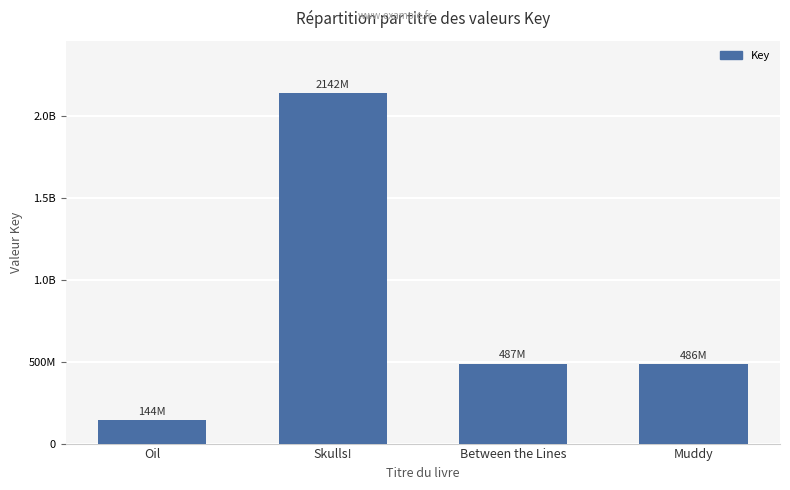

Does the chart contain any negative values?

No